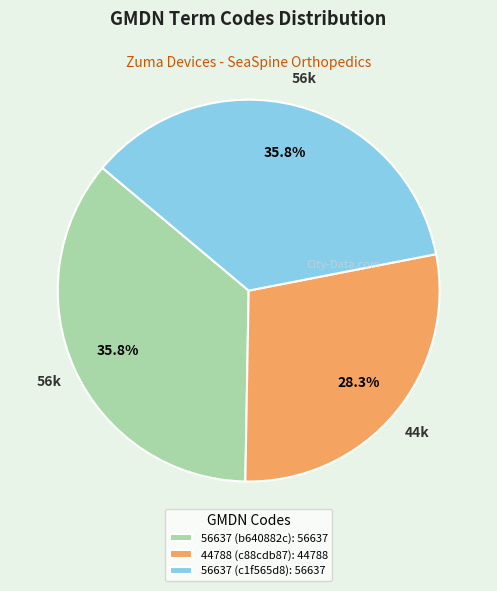

To the nearest percent, what is the average slice percentage?

33%